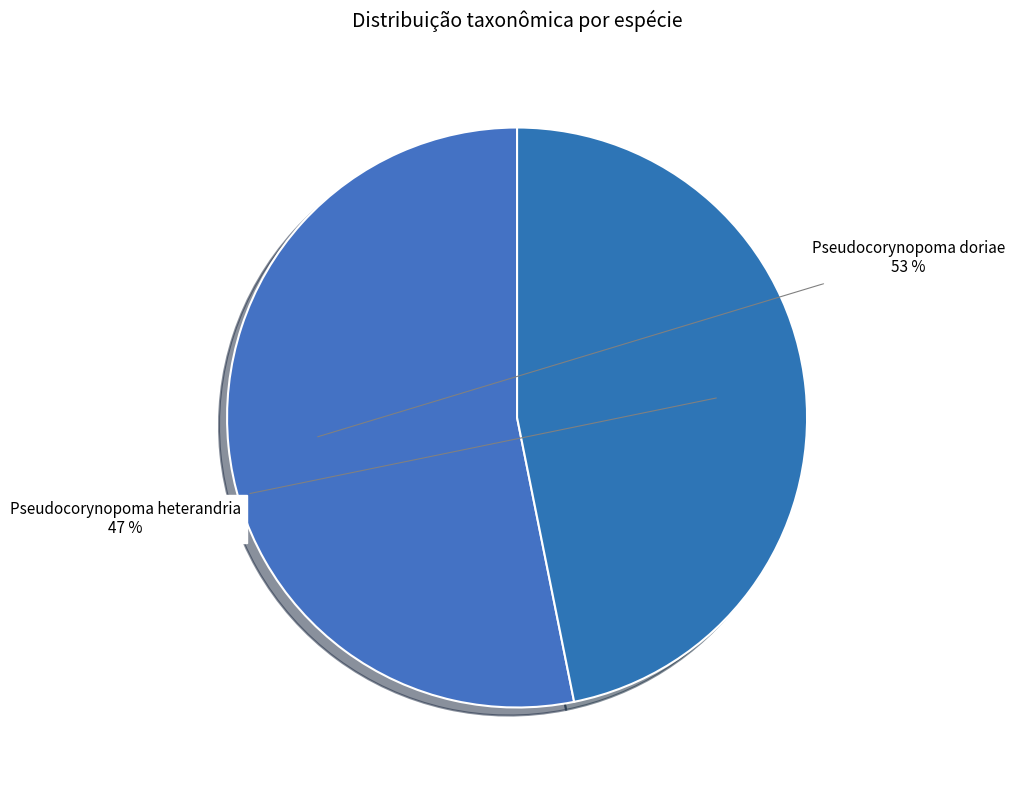

Count the number of slices in the pie.

2